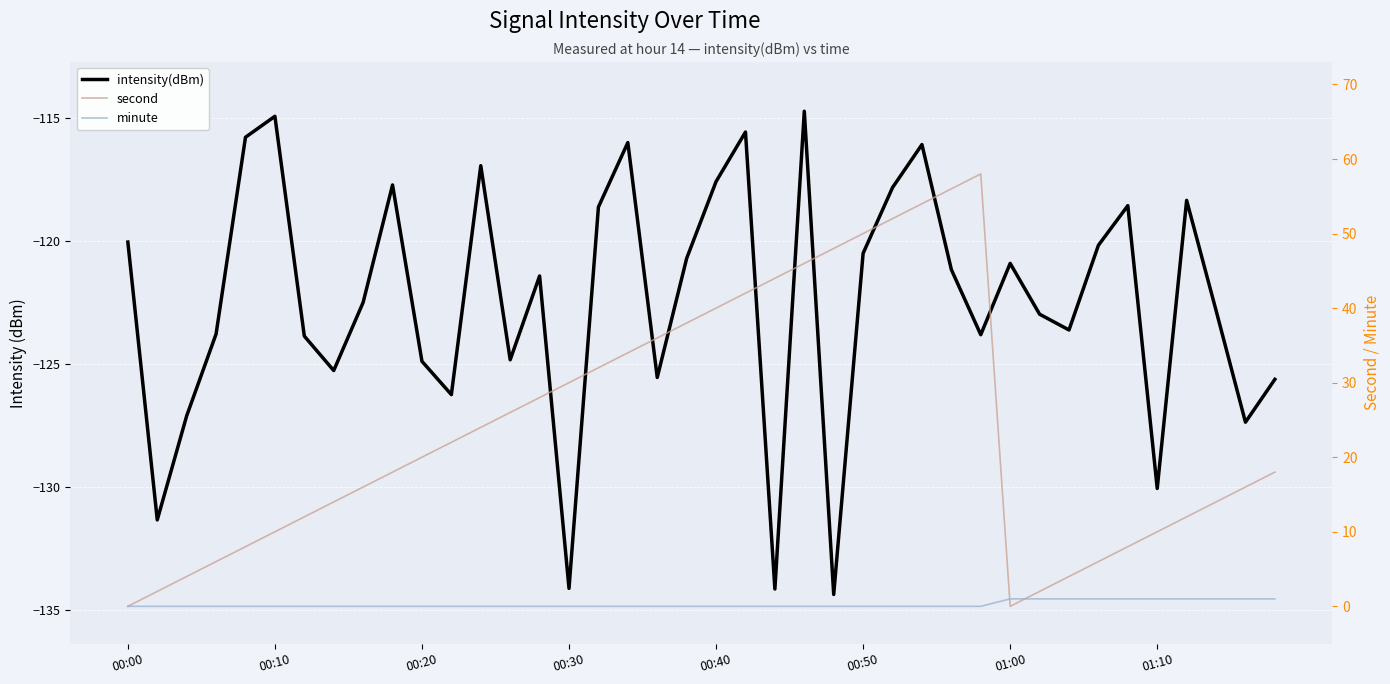

What is the average value of the intensity(dBm) series?

-122.5